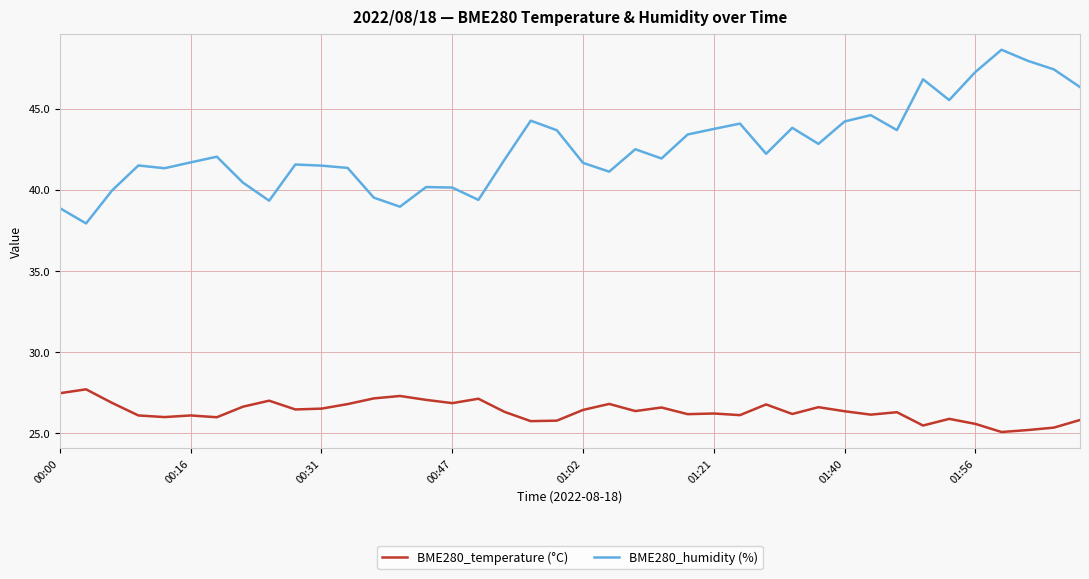

Rank the series by their maximum value, from lowest to highest.

BME280_temperature (°C), BME280_humidity (%)